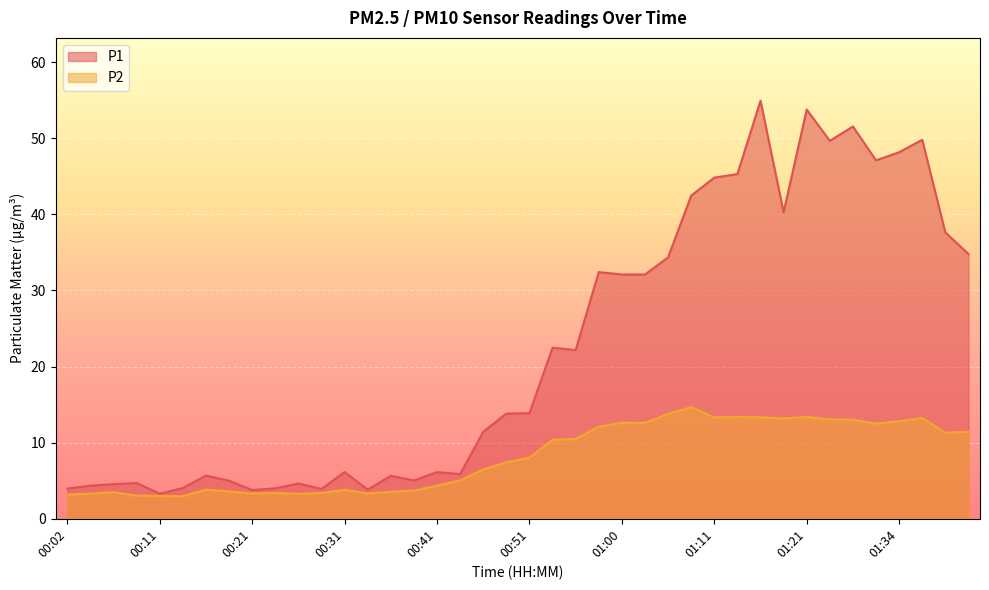

Rank the categories by P1 value from lowest to highest.

00:11, 00:21, 00:33, 00:29, 00:02, 00:24, 00:14, 00:04, 00:06, 00:26, 00:09, 00:19, 00:38, 00:36, 00:16, 00:43, 00:41, 00:31, 00:46, 00:48, 00:51, 00:56, 00:53, 01:00, 01:03, 00:58, 01:05, 01:41, 01:39, 01:18, 01:08, 01:11, 01:13, 01:32, 01:34, 01:26, 01:36, 01:29, 01:21, 01:16